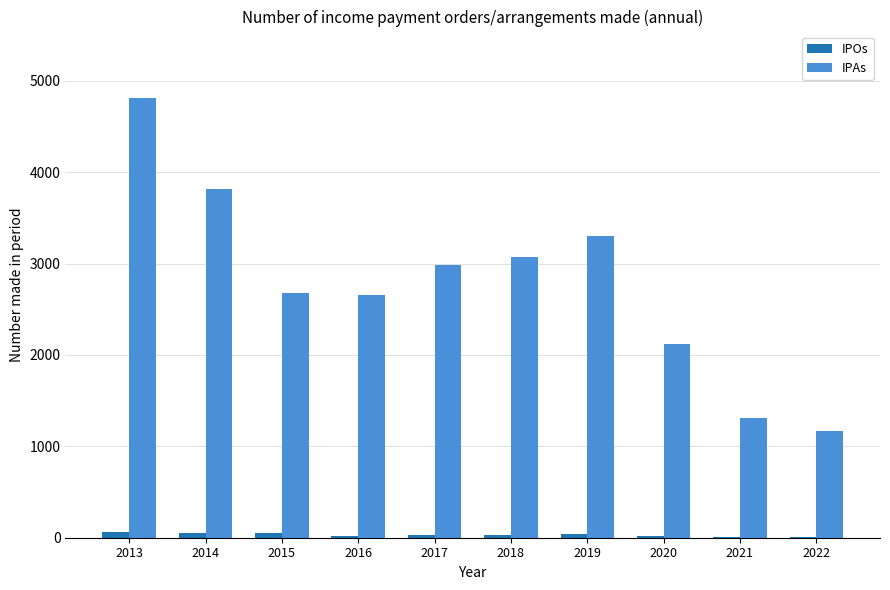

True or false: IPOs has a value of 3 at 2022.

True